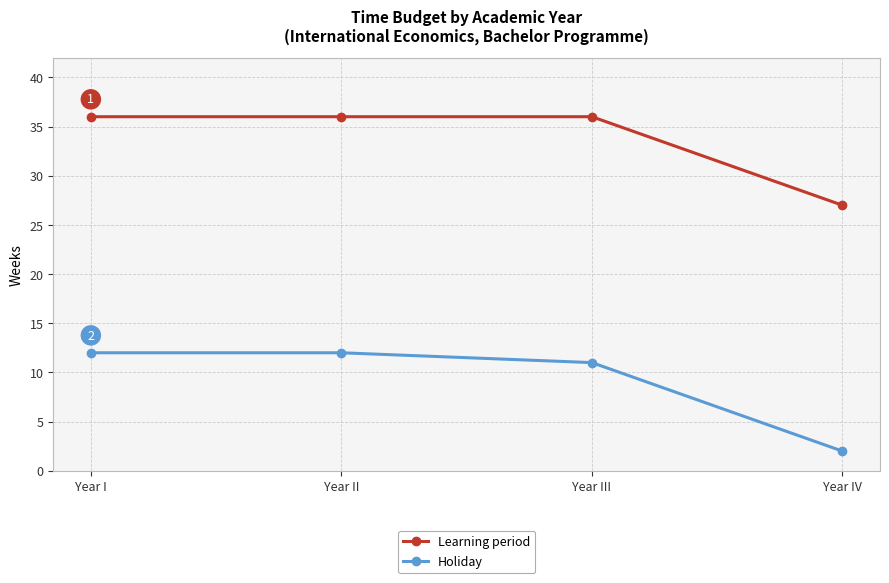

What position from the right is Year II?

3